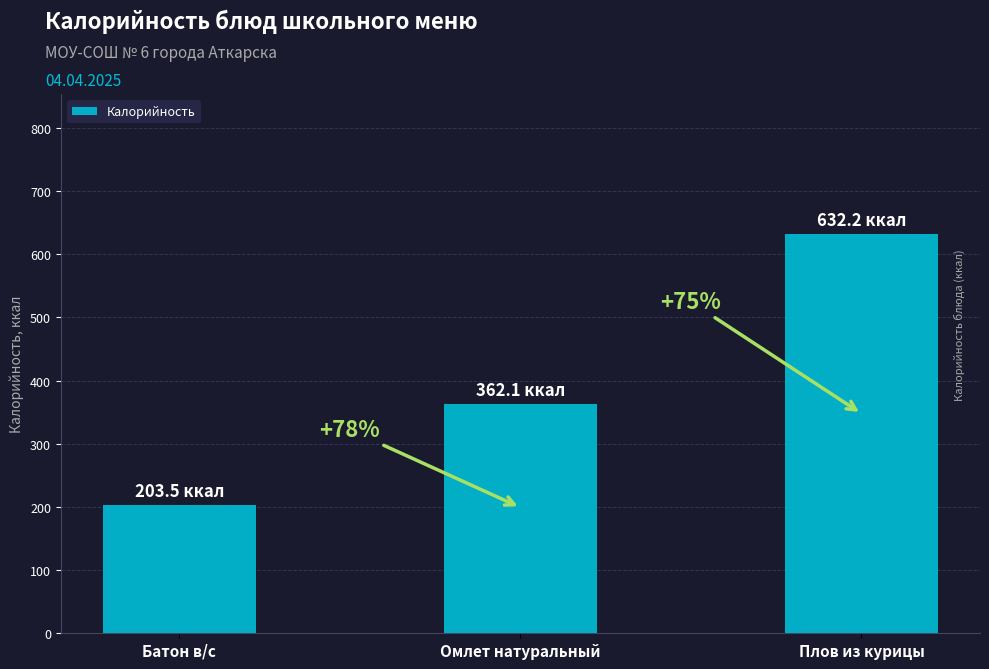

Which label corresponds to the smallest value in the chart?

Батон в/с